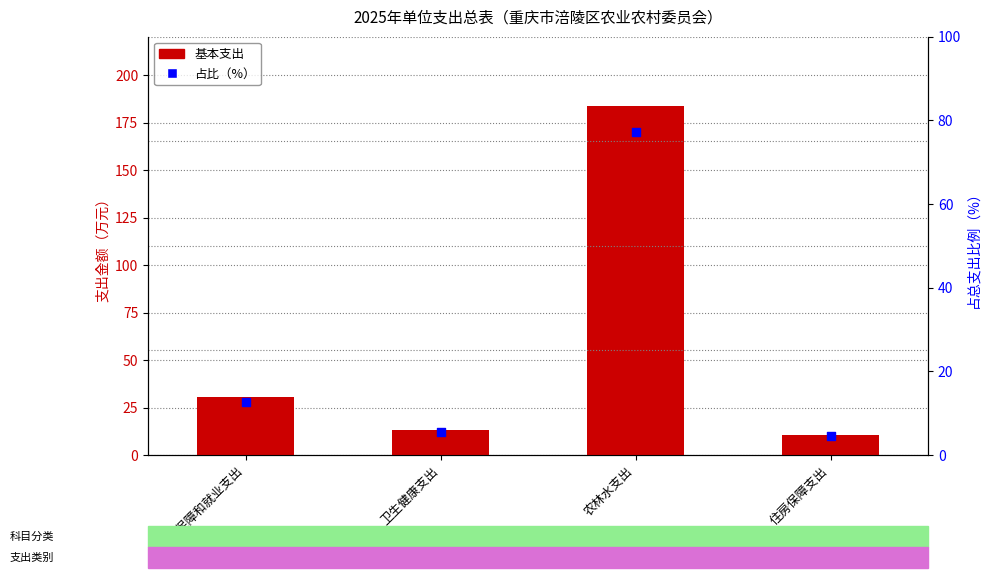

At which category is the sum across all series the highest?

农林水支出